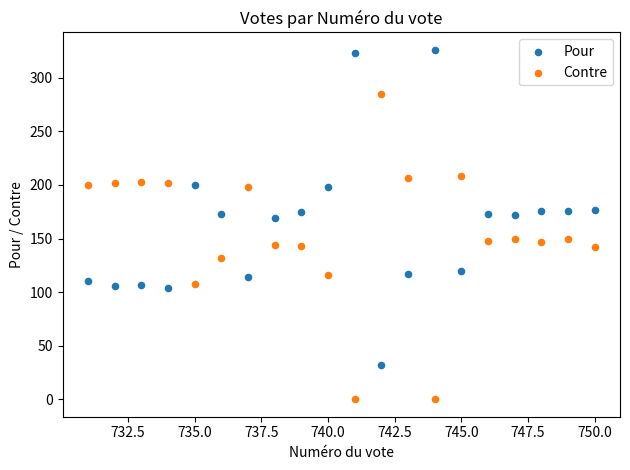

Across all data points, what is the range of Y values (max minus min)?

326